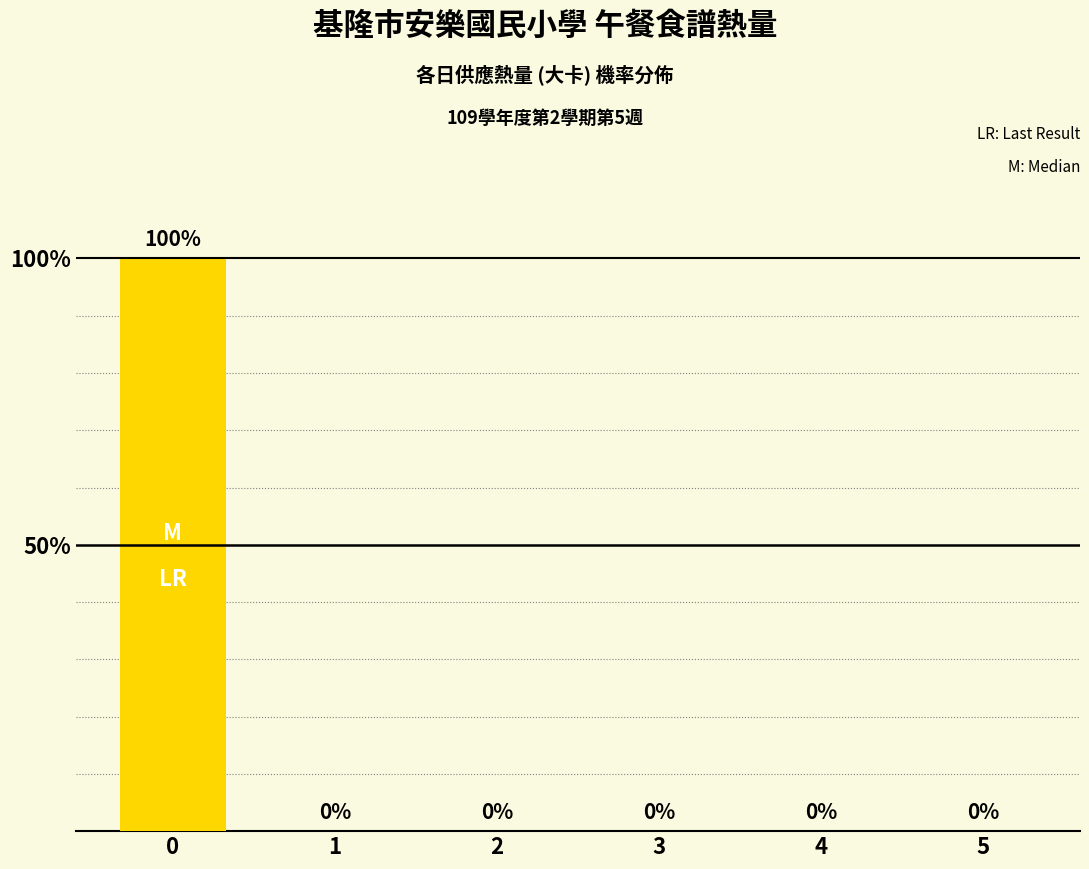

What is the sum of the values at 0 and 2?

100